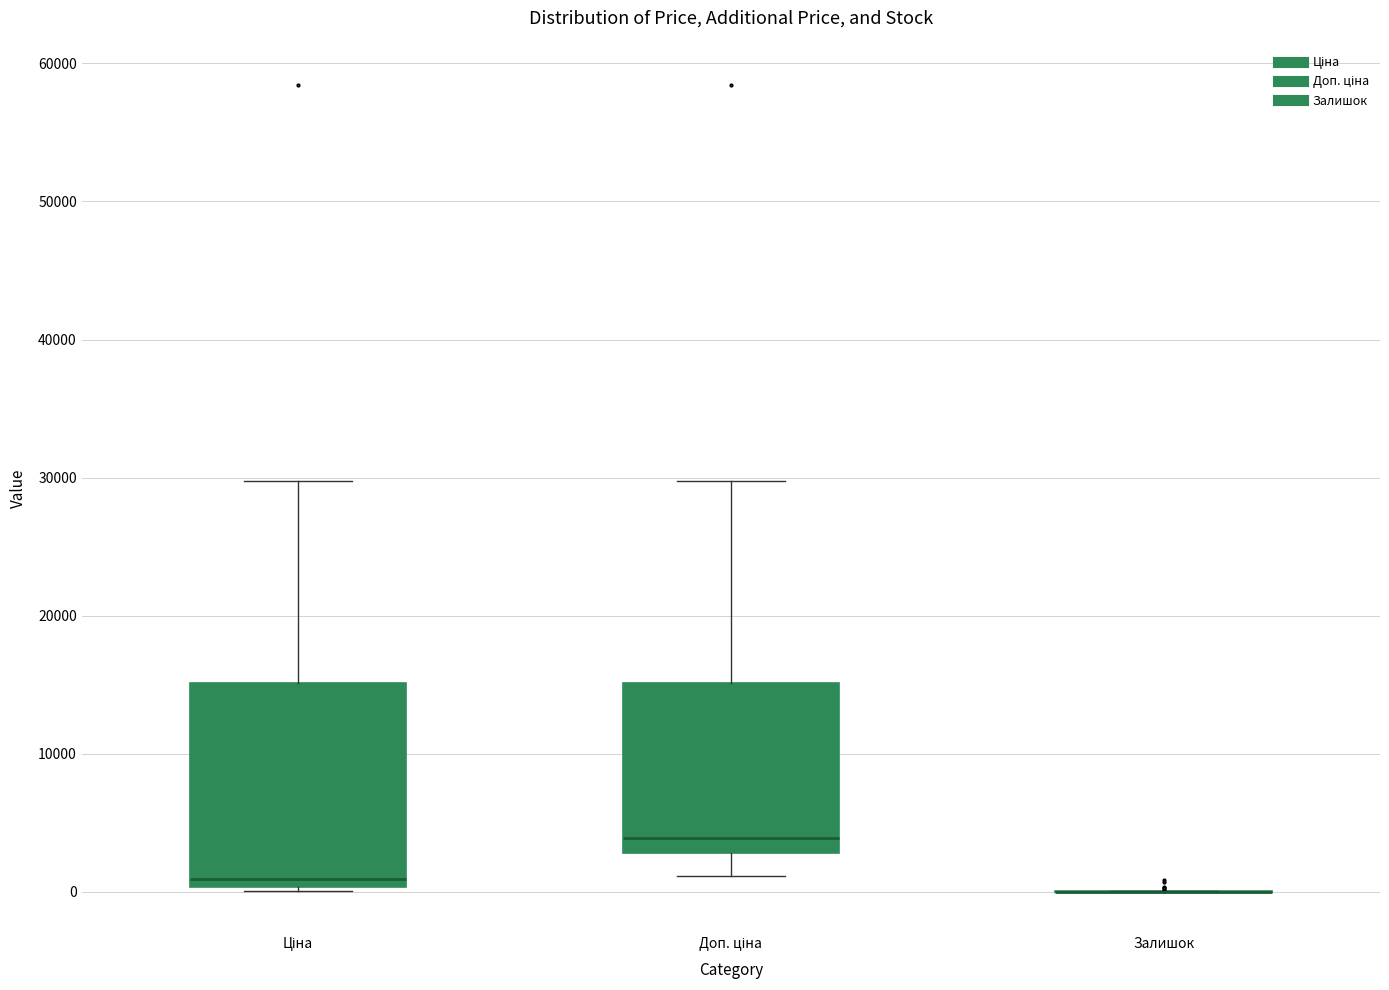

Which box is the tallest, from its lower edge to its upper edge?

Ціна